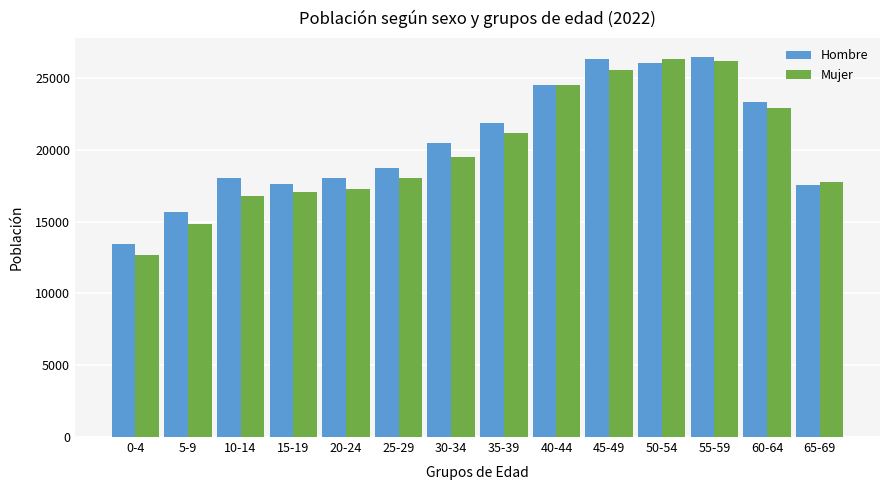

What is the maximum value for Mujer?

26327